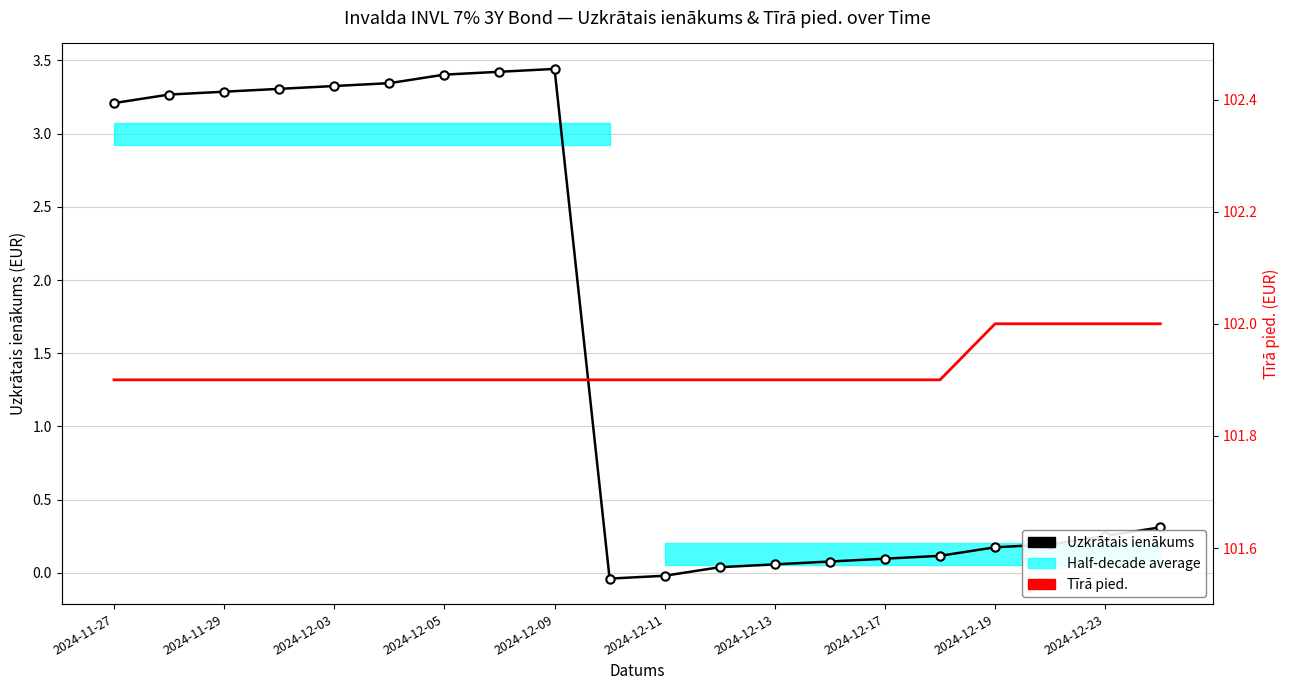

How many positive values does the Uzkrātais ienākums series have?

18